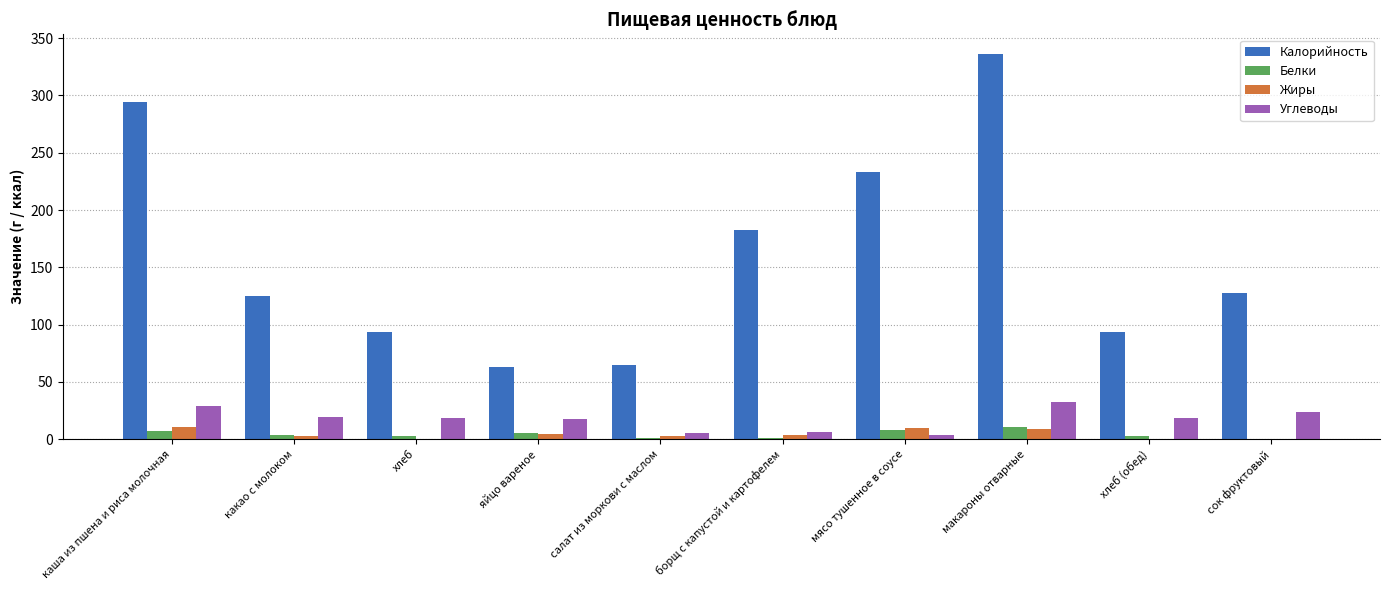

What is the greatest value displayed?

336.5